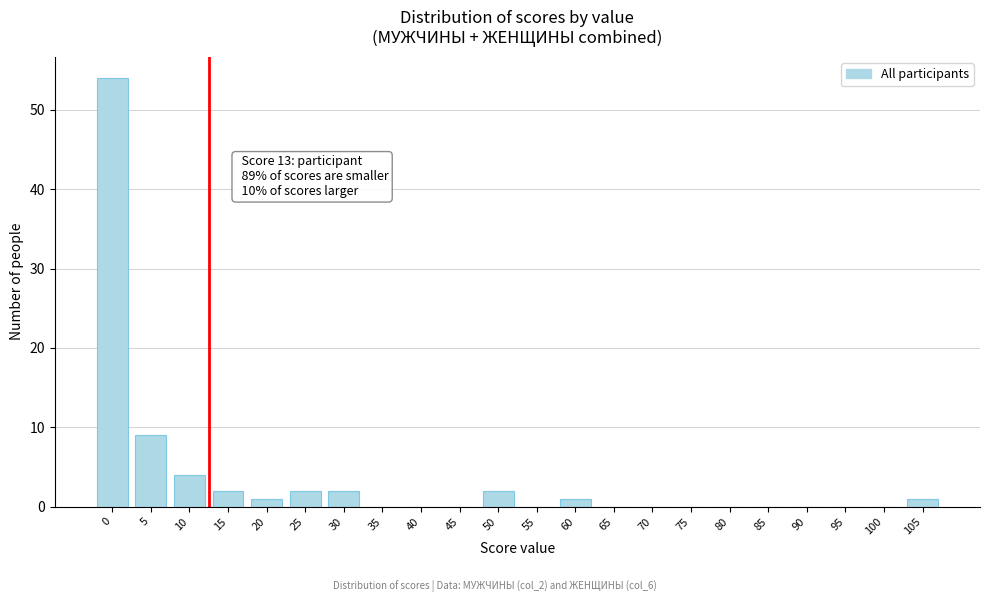

Reading left to right, transcribe all the data shown in this chart.

0=54	5=9	10=4	15=2	20=1	25=2	30=2	35=0	40=0	45=0	50=2	55=0	60=1	65=0	70=0	75=0	80=0	85=0	90=0	95=0	100=0	105=1